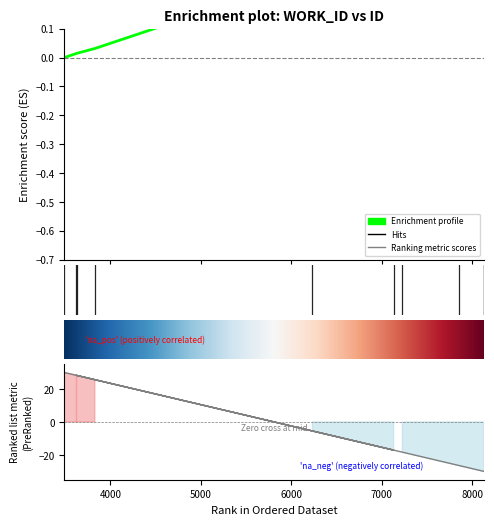

What is the maximum value shown in the chart?

0.6